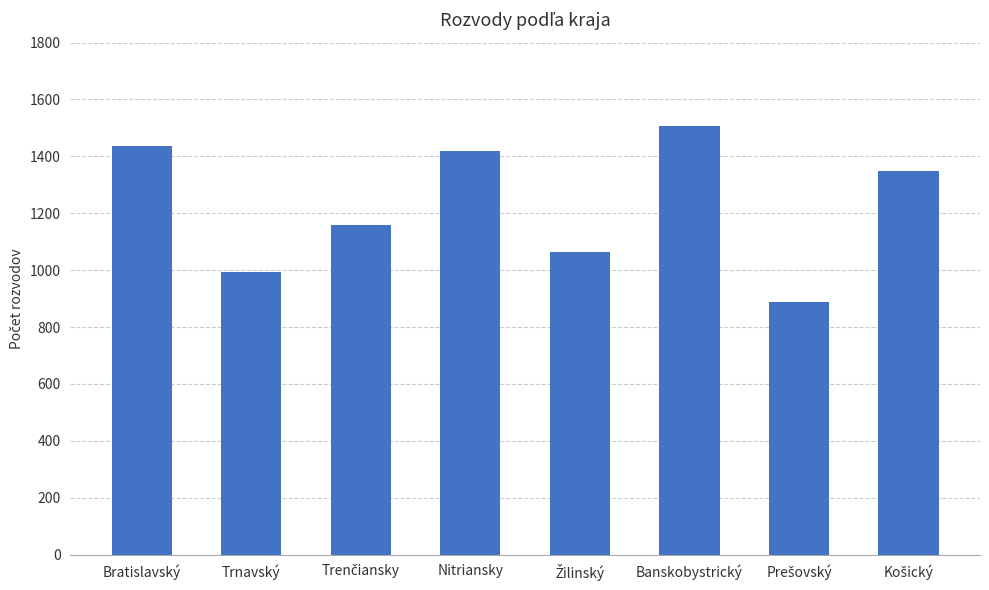

What is the difference between the second highest and minimum values?

546